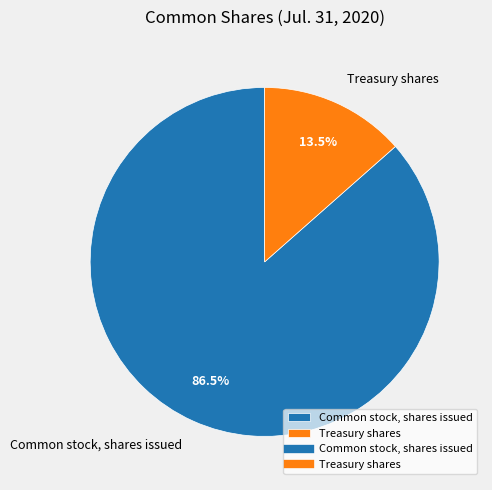

Between Treasury shares and Common stock, shares issued, which is larger?

Common stock, shares issued